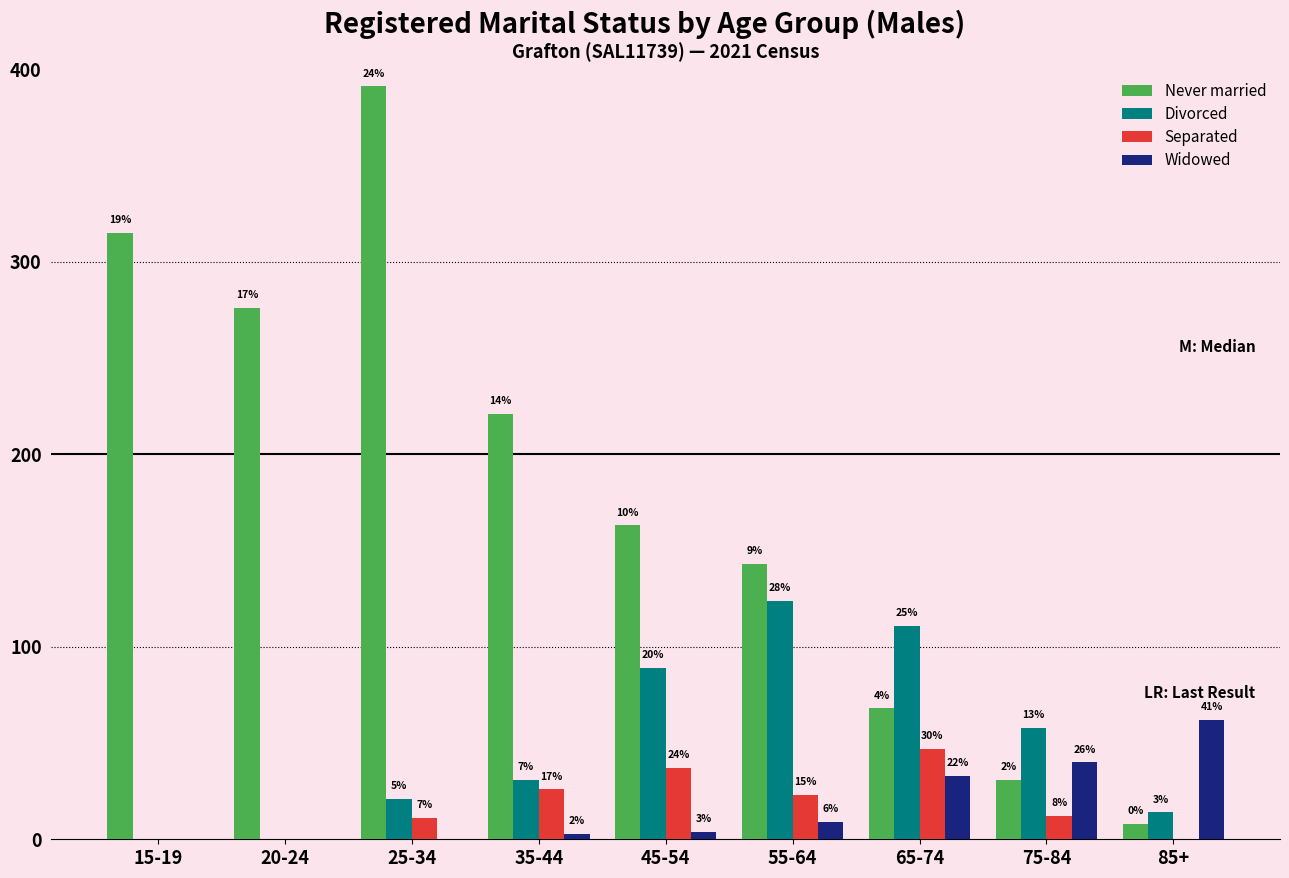

Which has a higher value, 55-64 or 45-54?

45-54